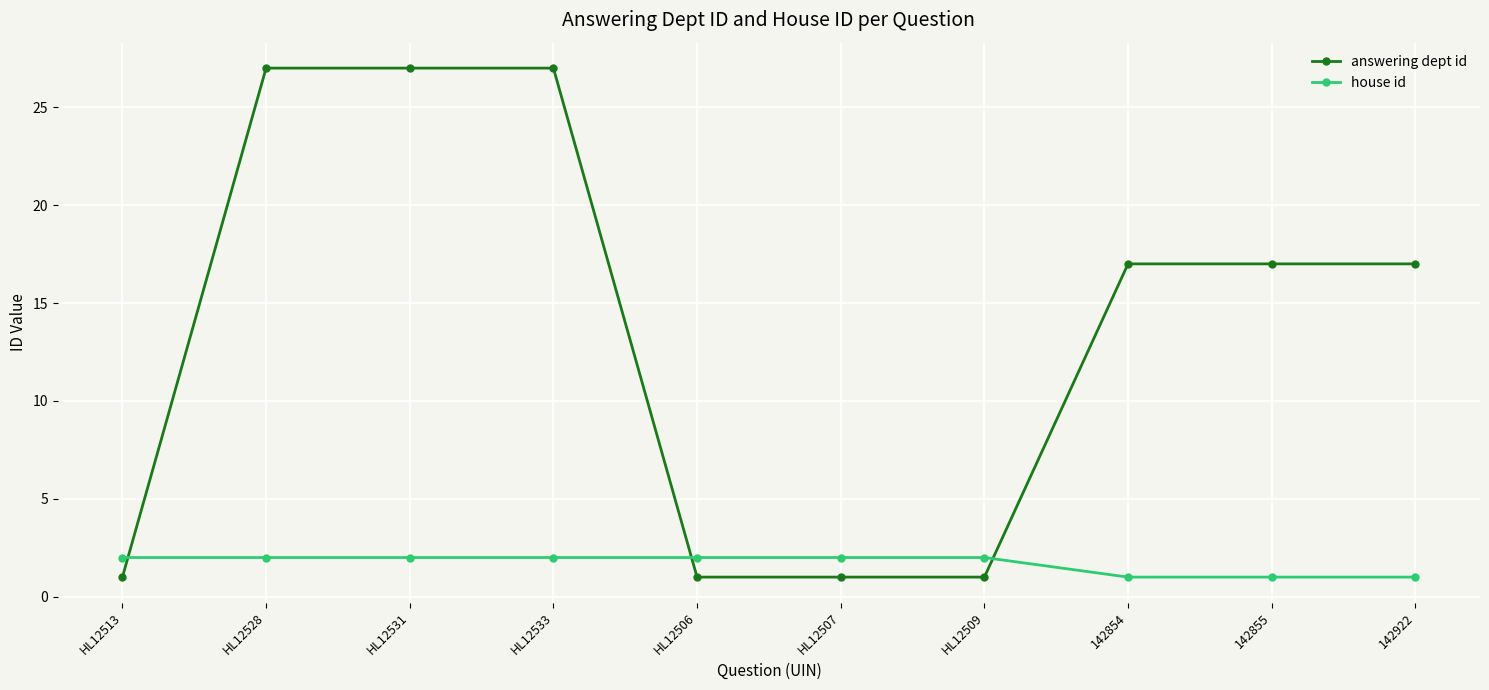

What is the maximum value shown in the chart?

27